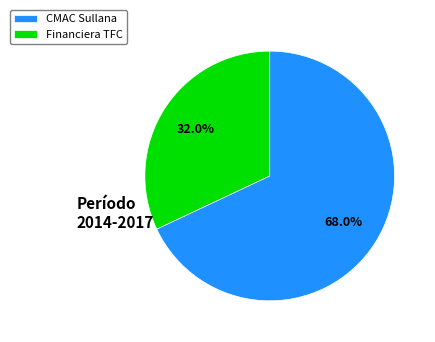

Is the sum of Financiera TFC and CMAC Sullana greater than half?

Yes